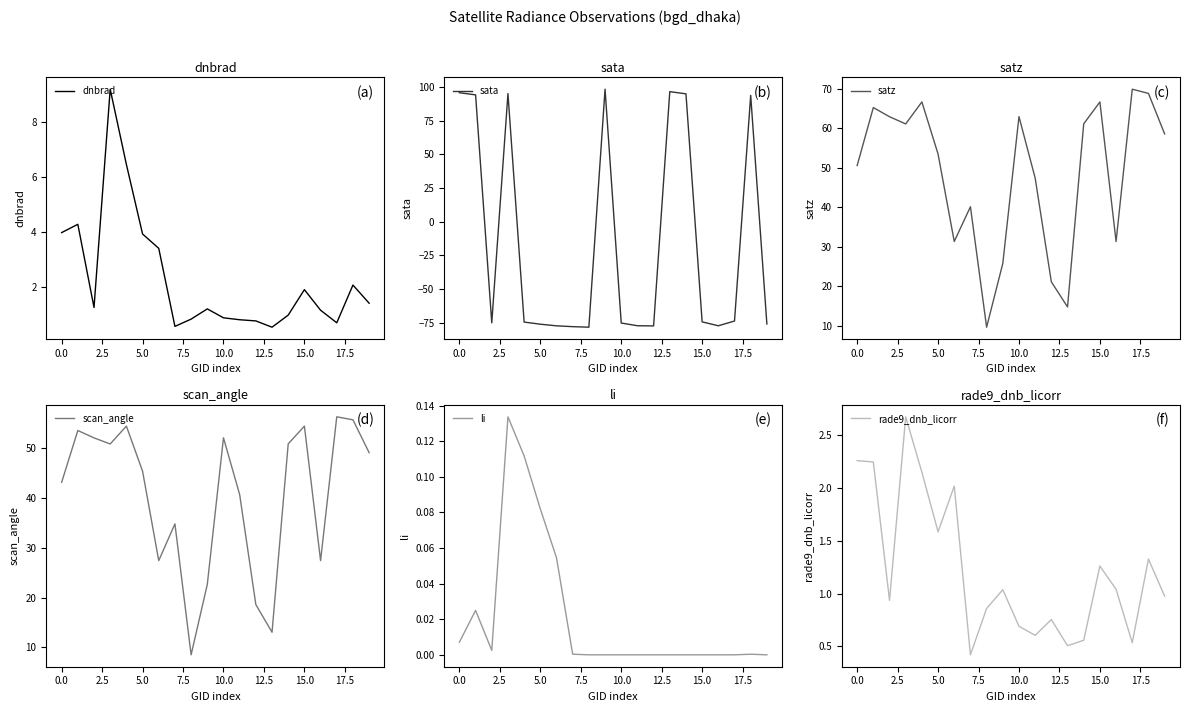

How many lines are shown in the chart?

6